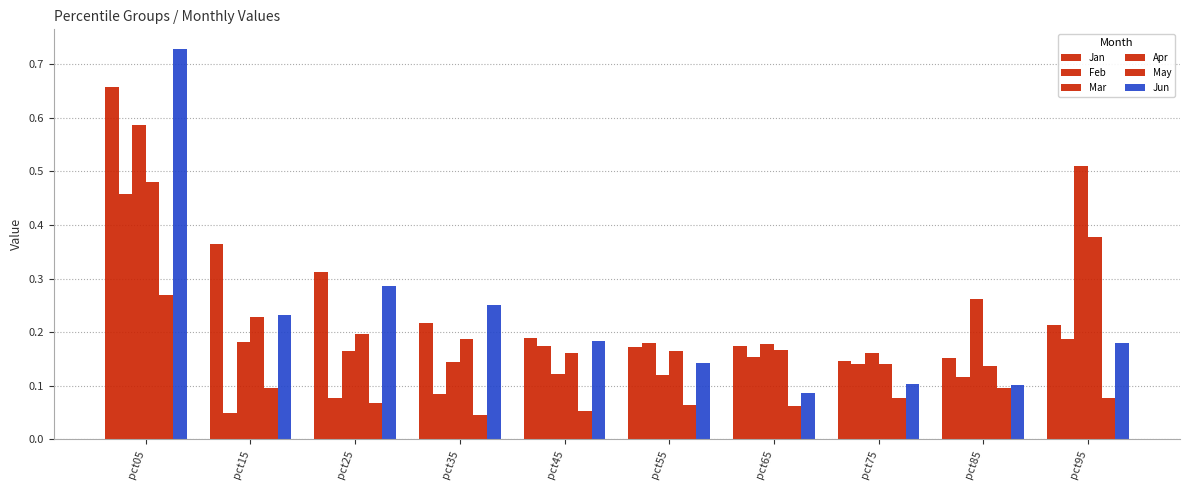

At how many categories does at least one series exceed 0?

10